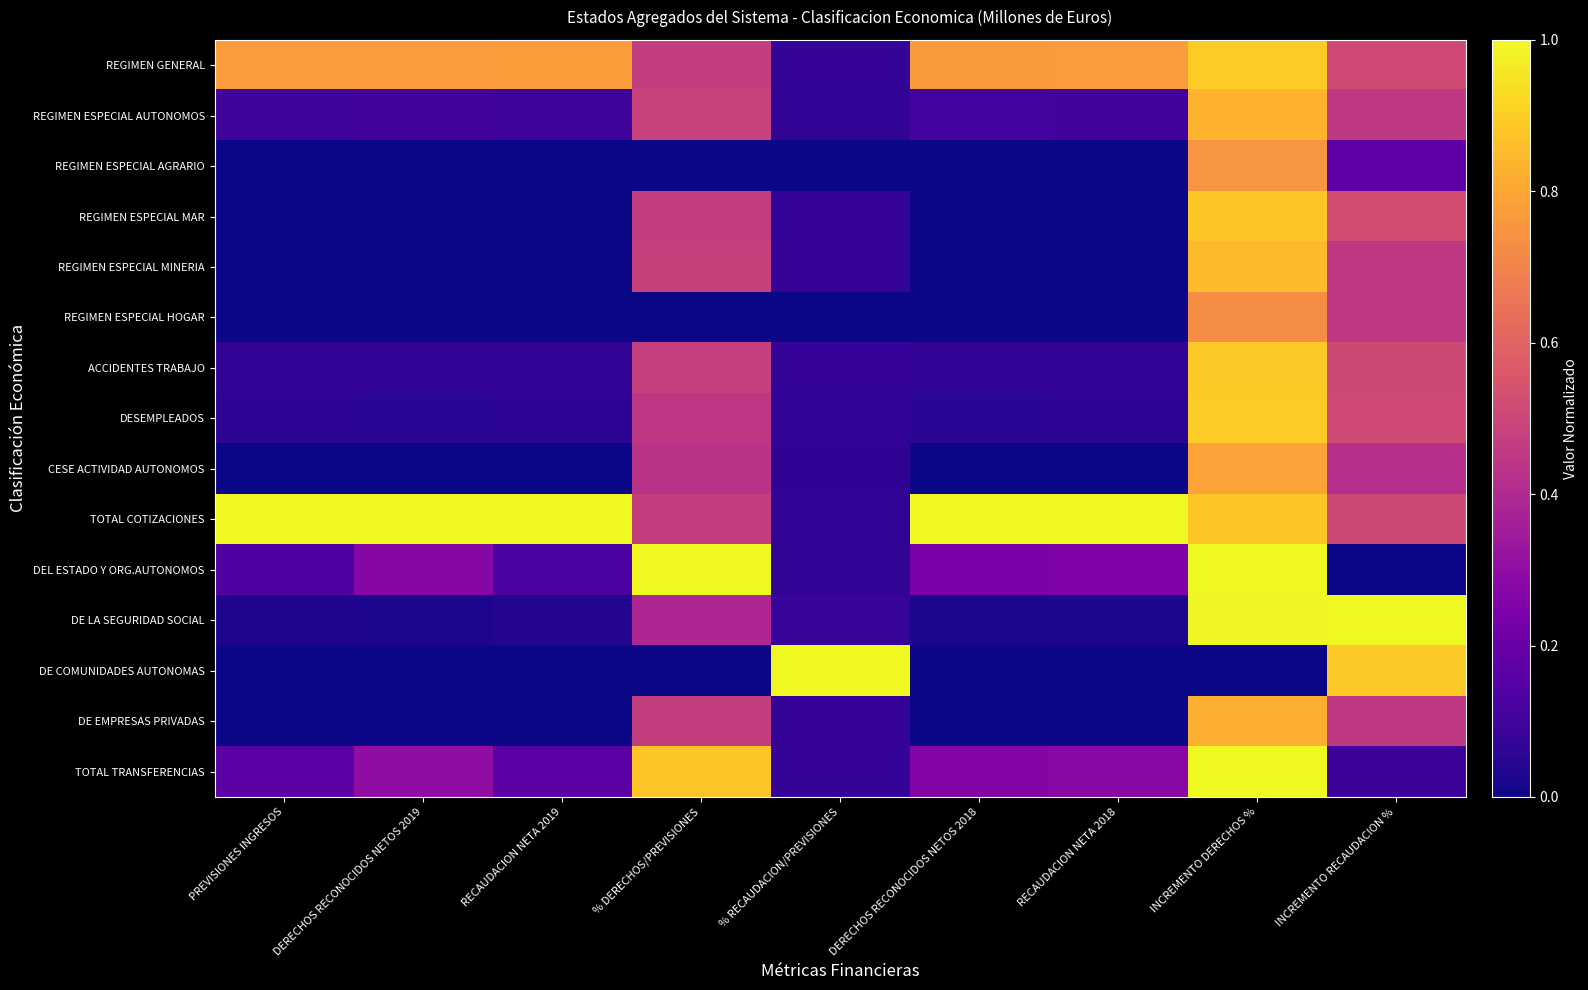

How many data points does each series have?

9